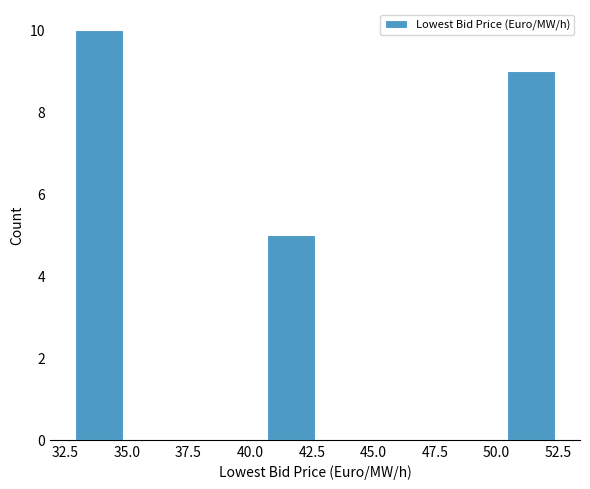

Around what value on the x-axis is the tallest bar? Give the approximate position of its centre, as read against the axis.

34.0